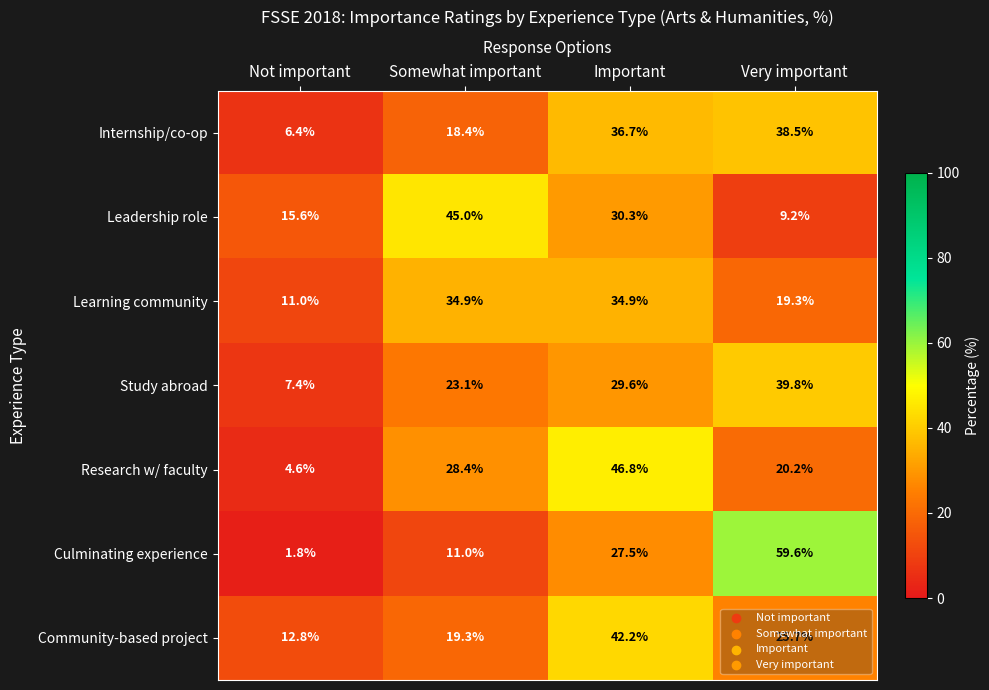

What is the maximum value shown in the chart?

59.6